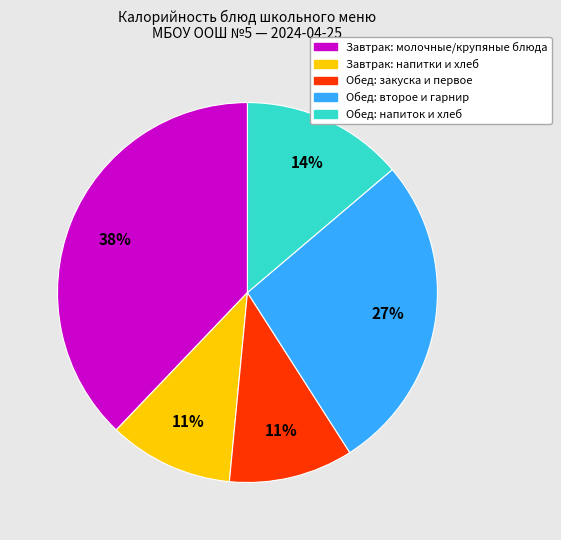

Is there any slice that represents more than half of the pie?

No